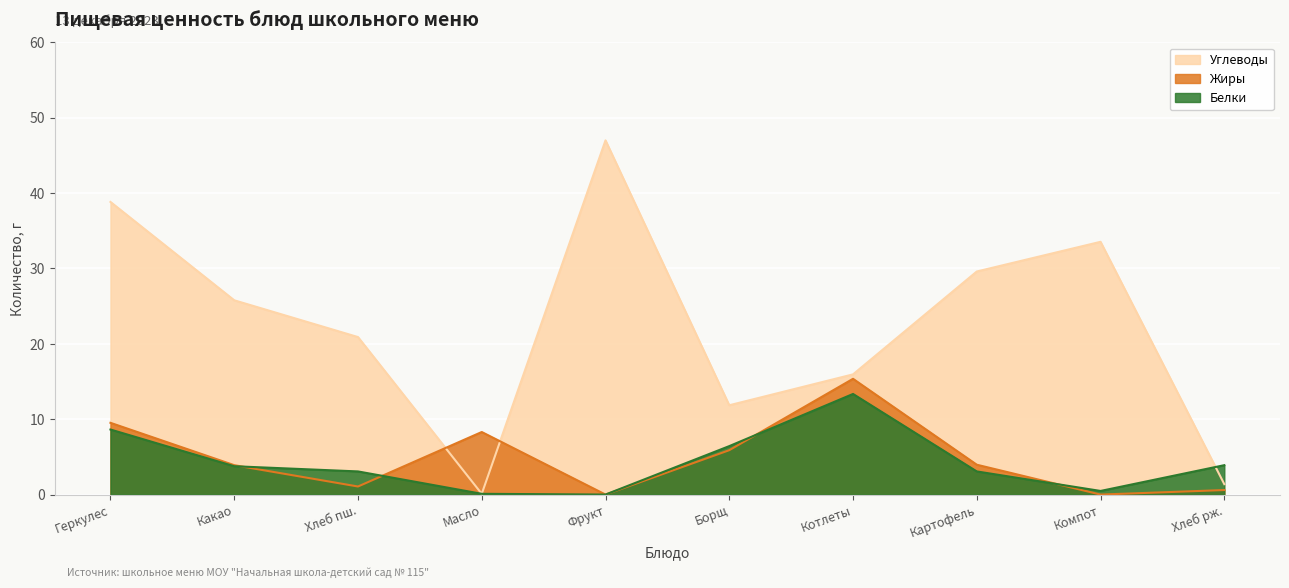

Which series has the largest total across all categories?

Углеводы